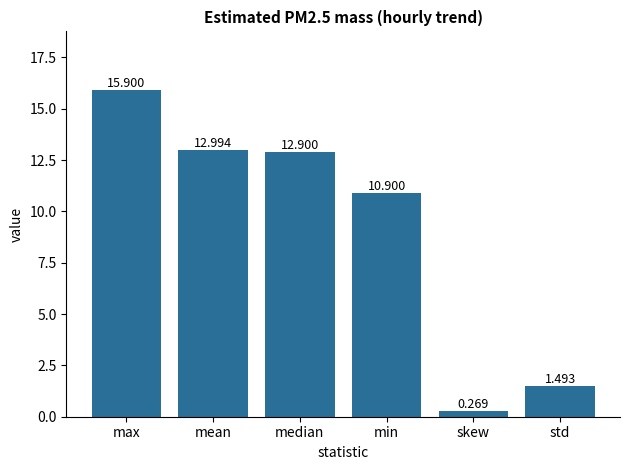

What is the maximum value shown in the chart?

15.9